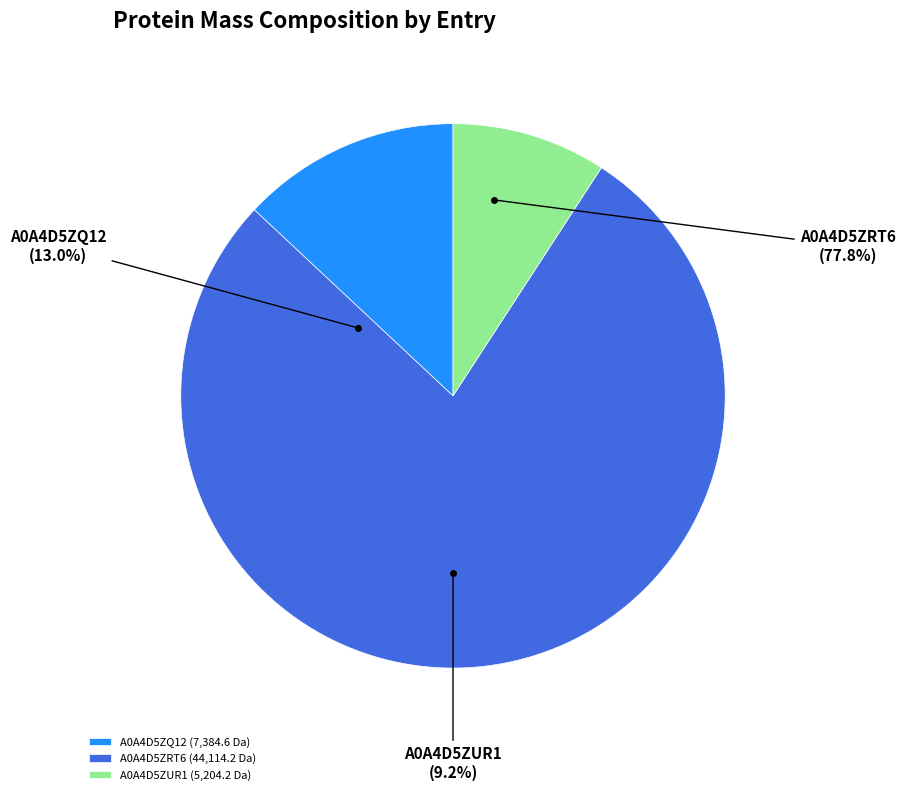

Is it true that A0A4D5ZQ12 is 13% of the pie?

True